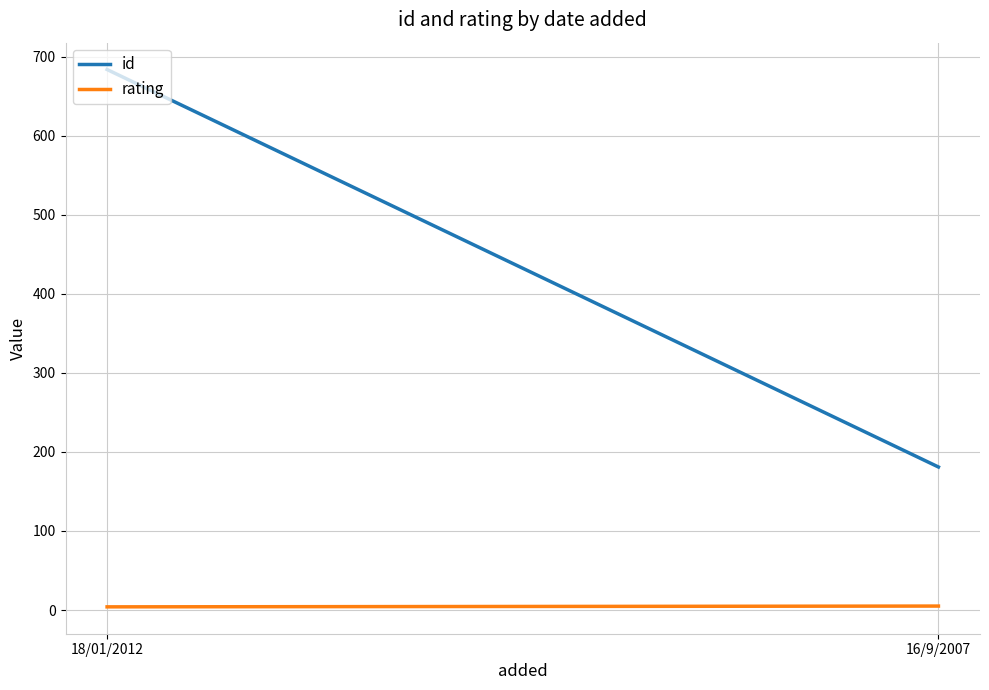

The value of rating at 18/01/2012 is 4. True or false?

True